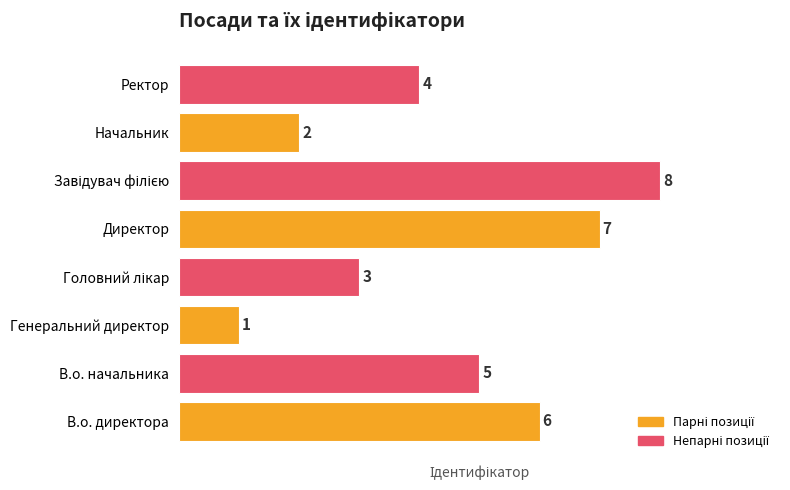

The chart shows a value of 2 at Начальник. True or false?

True